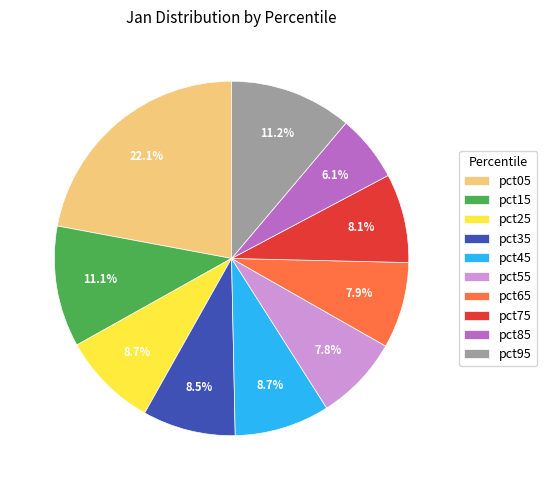

Does pct45 represent more than half of the total?

No